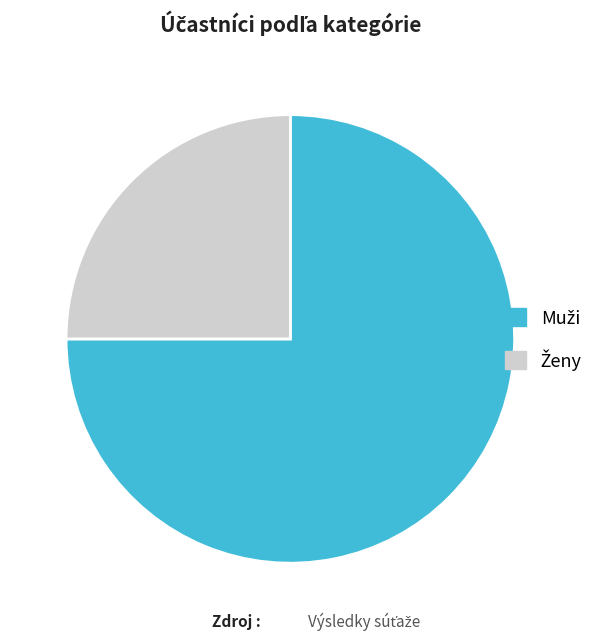

Is there any slice that represents more than half of the pie?

Yes